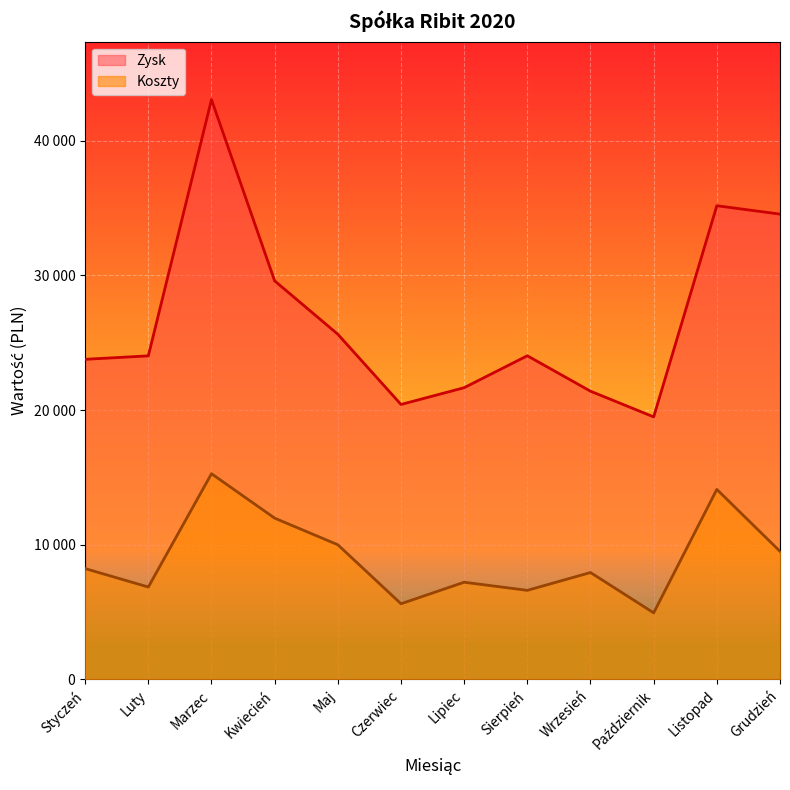

List the labels in order of Koszty value, smallest first.

Październik, Czerwiec, Sierpień, Luty, Lipiec, Wrzesień, Styczeń, Grudzień, Maj, Kwiecień, Listopad, Marzec